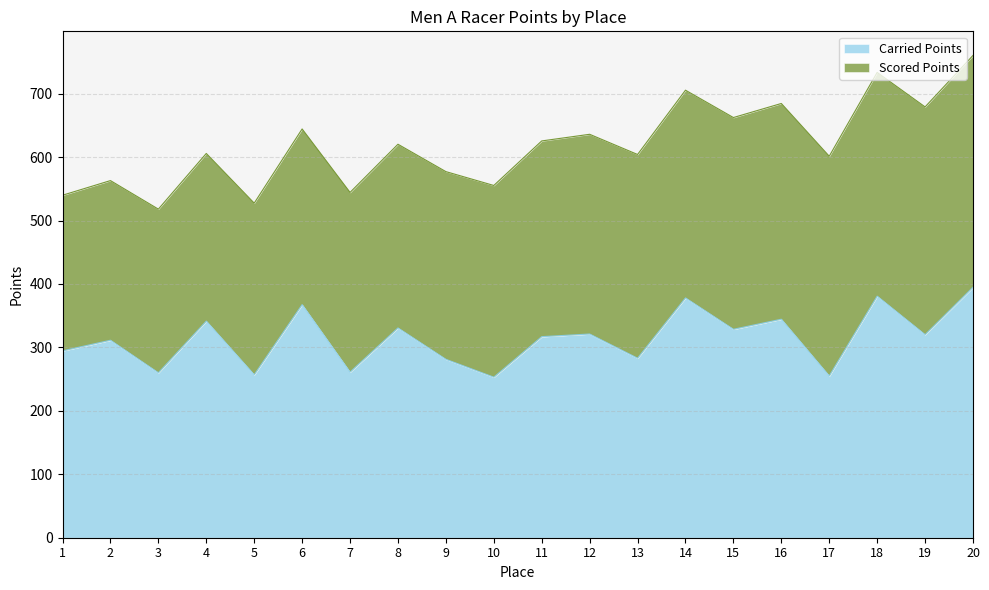

List the labels in order of value, smallest first.

10, 17, 5, 3, 7, 9, 13, 1, 2, 11, 19, 12, 15, 8, 4, 16, 6, 14, 18, 20